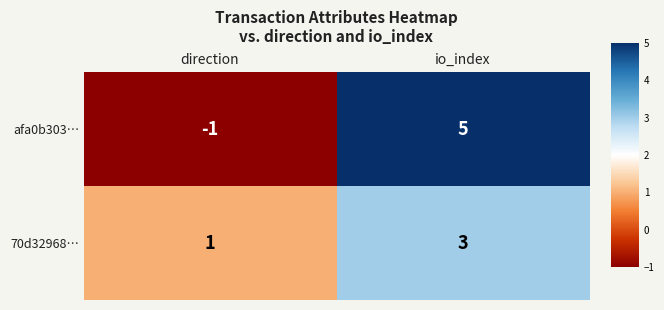

Reading left to right, what are all the values shown in this chart?

afa0b303…: -1	5
70d32968…: 1	3